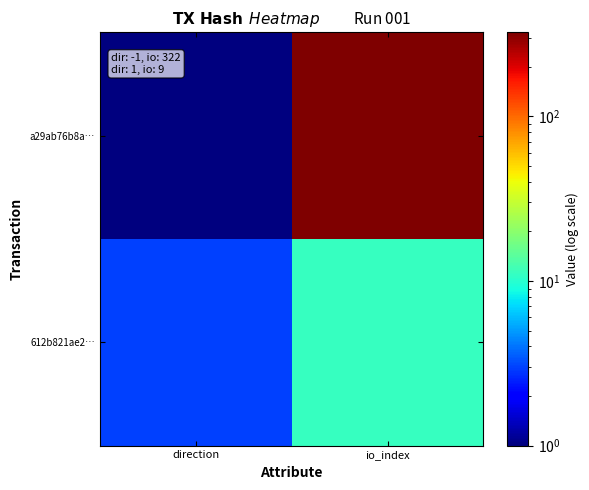

At which category does the chart reach its peak across all series?

io_index